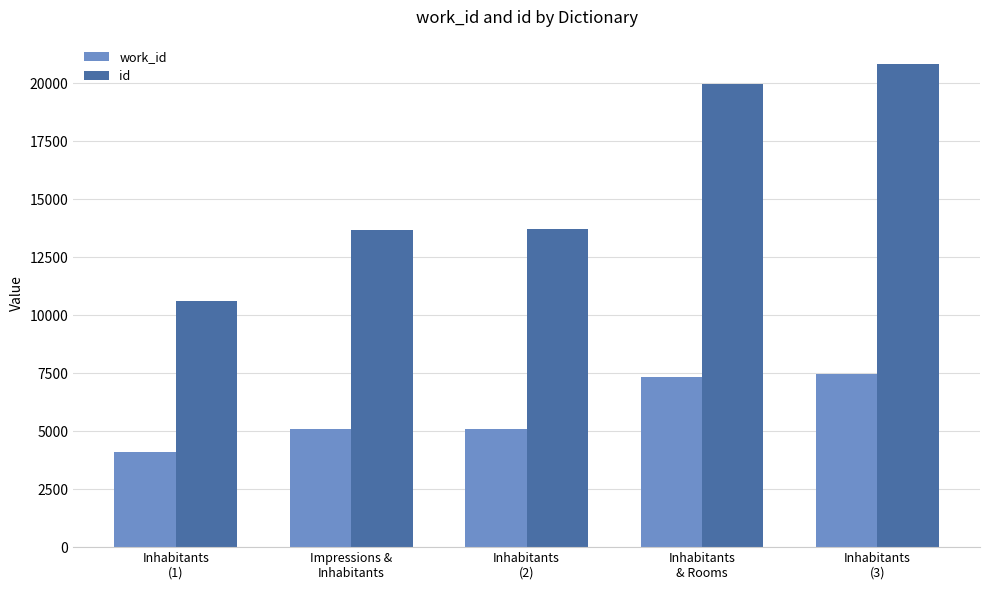

At which label does id reach its minimum?

Inhabitants
(1)